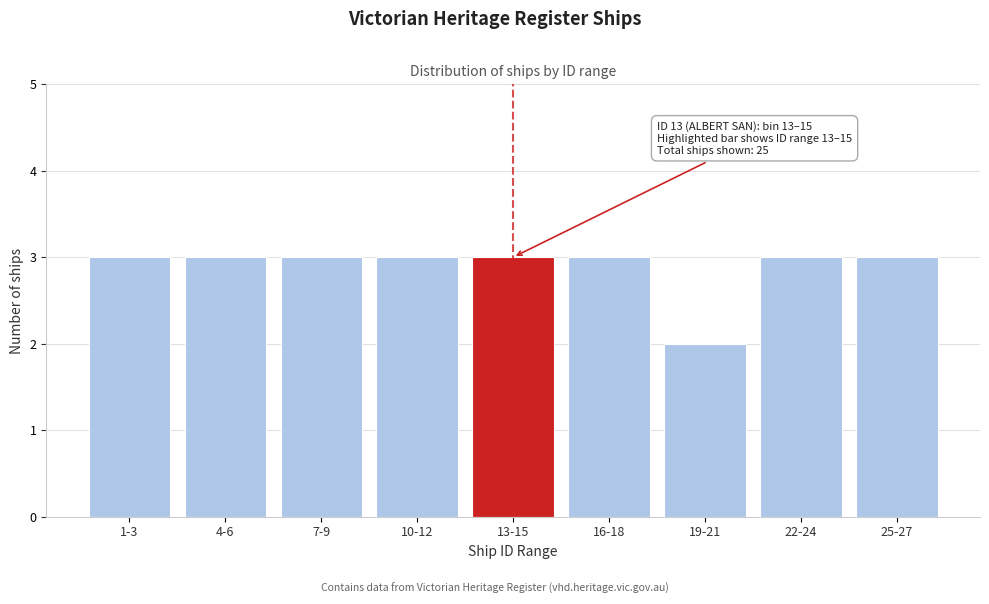

Reading left to right, transcribe all the data shown in this chart.

1-3=3	4-6=3	7-9=3	10-12=3	13-15=3	16-18=3	19-21=2	22-24=3	25-27=3